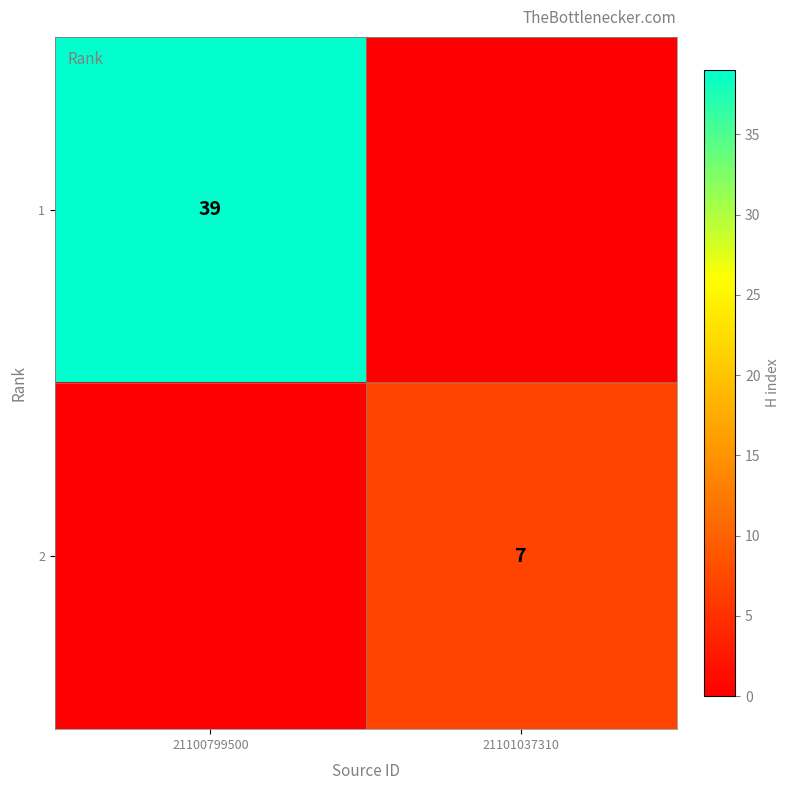

True or false: 1 has a value of 39 at 21100799500.

True